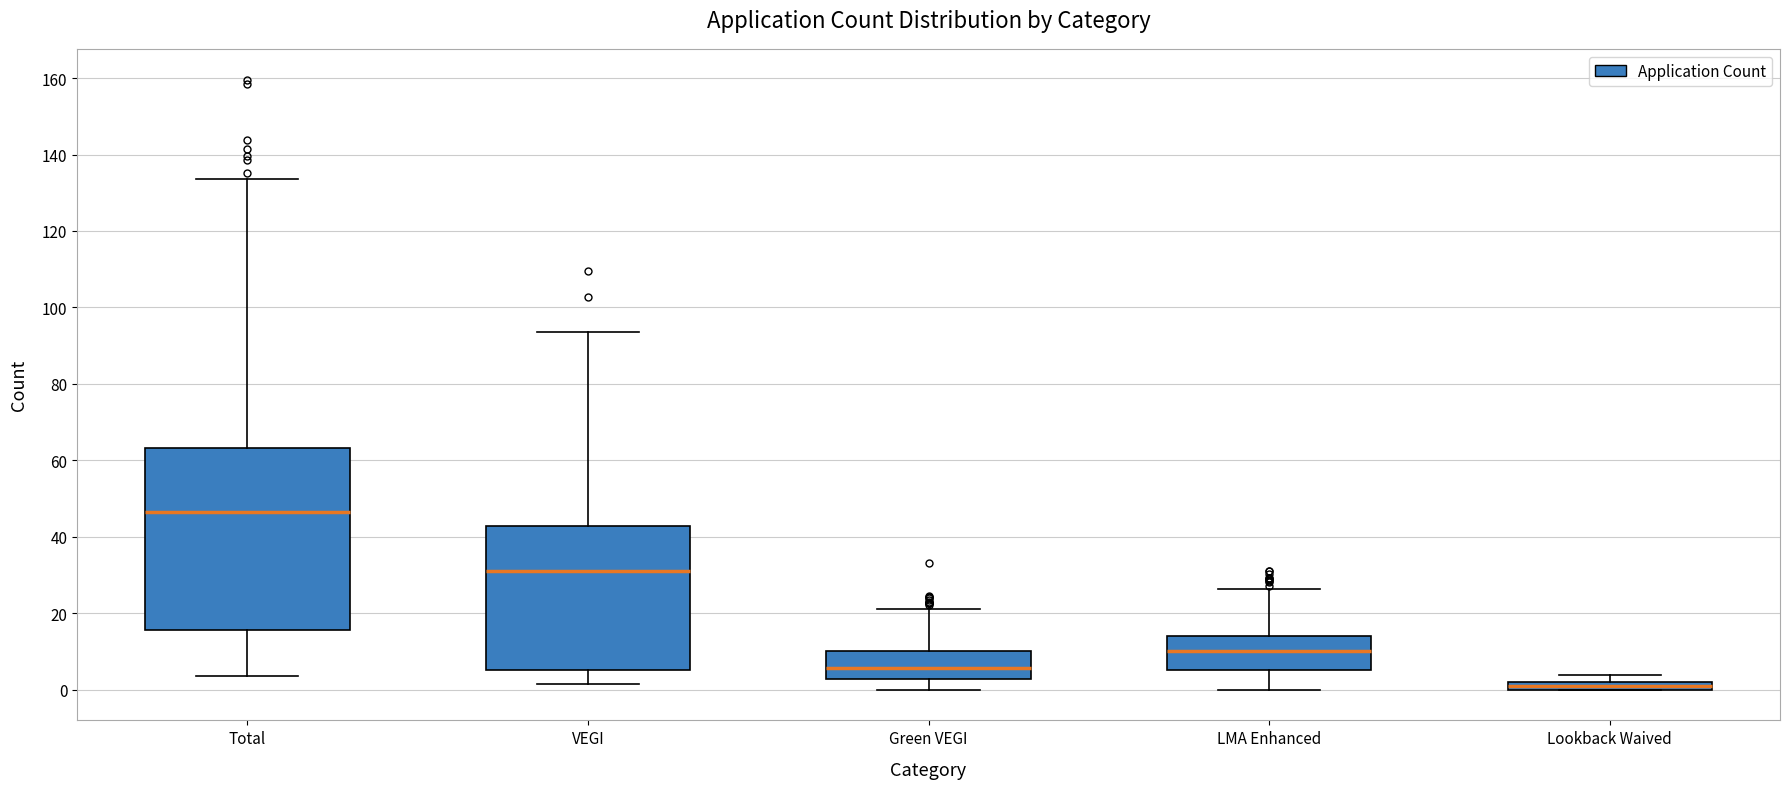

Where is the upper edge of the box for Lookback Waived on the y-axis? The values are not printed on the chart, so give them approximately, as read against the axis.

2